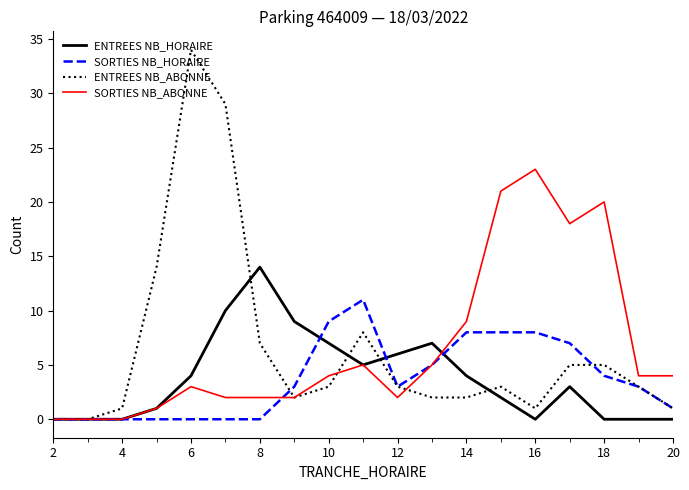

What is the maximum value shown in the chart?

34